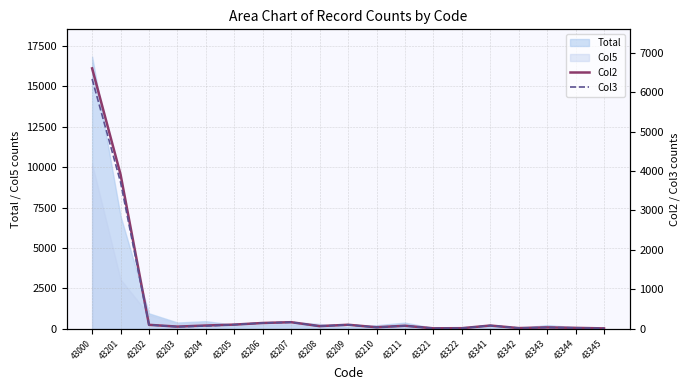

What is the sum of the Col2 values at 43207 and 43206?

312